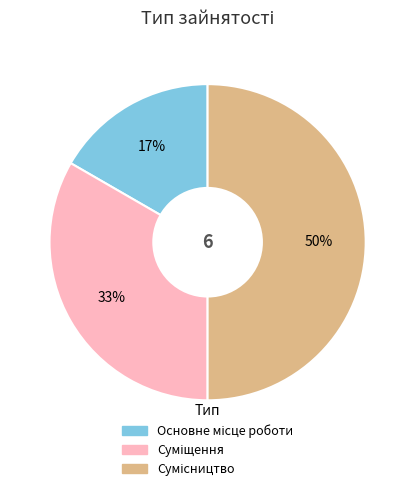

To the nearest percent, what is the difference between the largest and smallest slice percentages?

33%